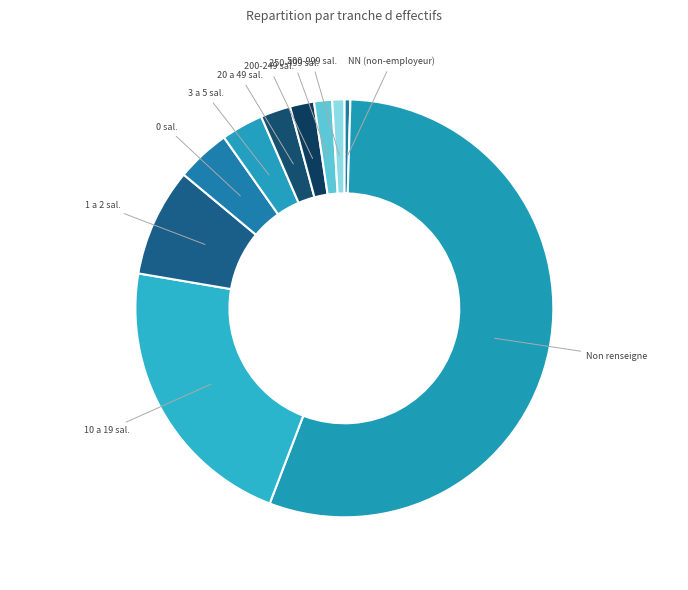

Which slice represents more than half of the pie?

Non renseigne